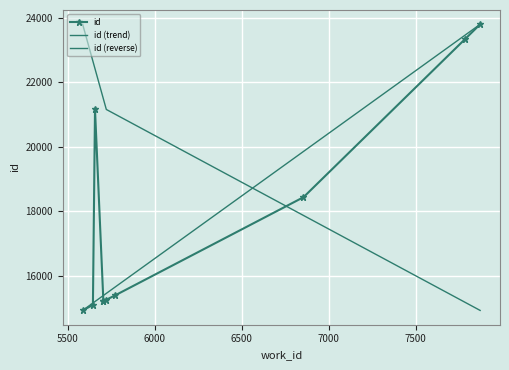

What is the minimum value shown in the chart?

14921